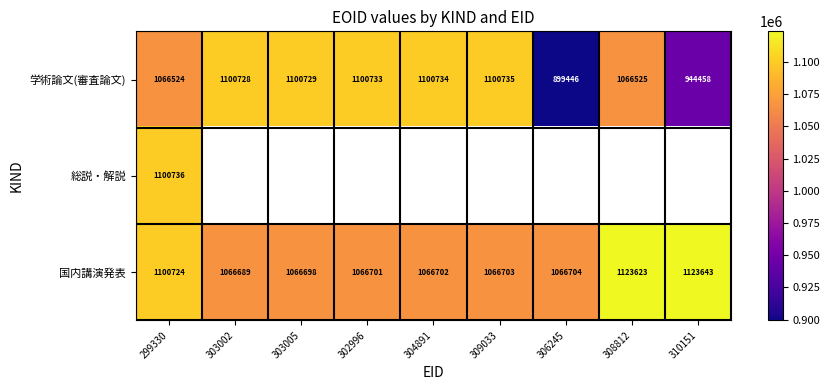

The 国内講演発表 series shows 1066703 at 309033. True or false?

True